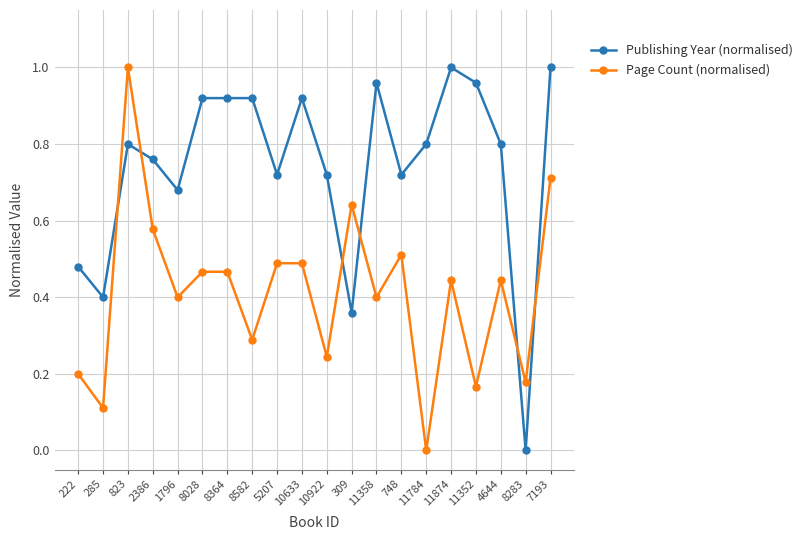

How many lines are shown in the chart?

2